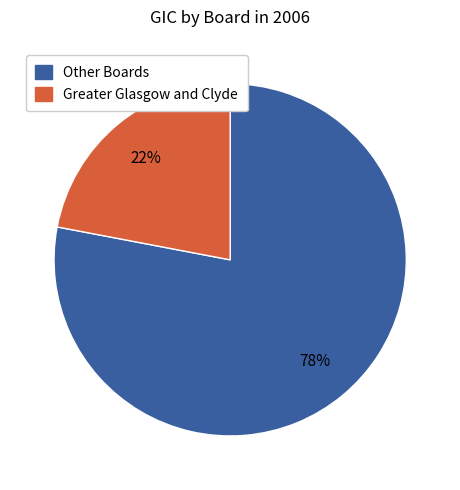

How many slices are in this pie chart?

2